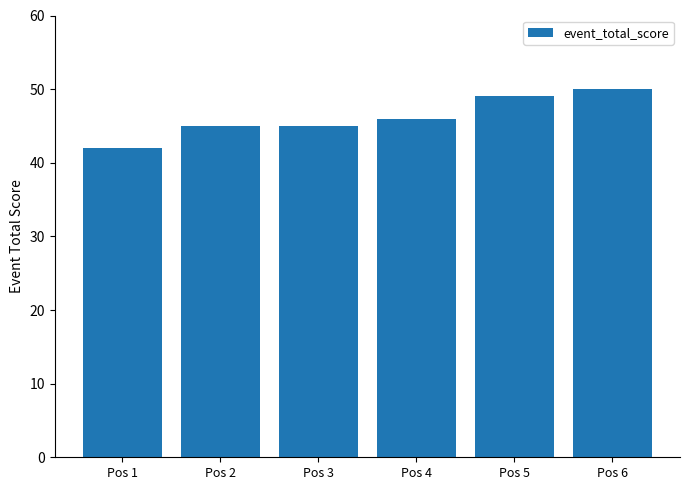

Between Pos 3 and Pos 1, which is larger?

Pos 3